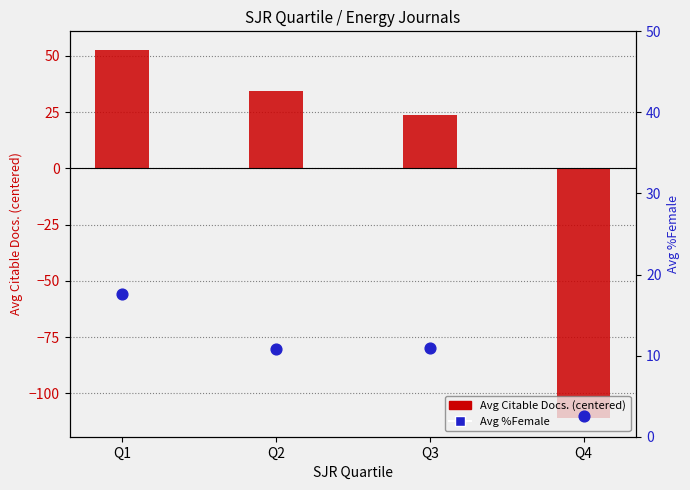

Is the value of Avg Citable Docs. (3years) at Q1 greater than the value of Avg %Female at Q1?

Yes